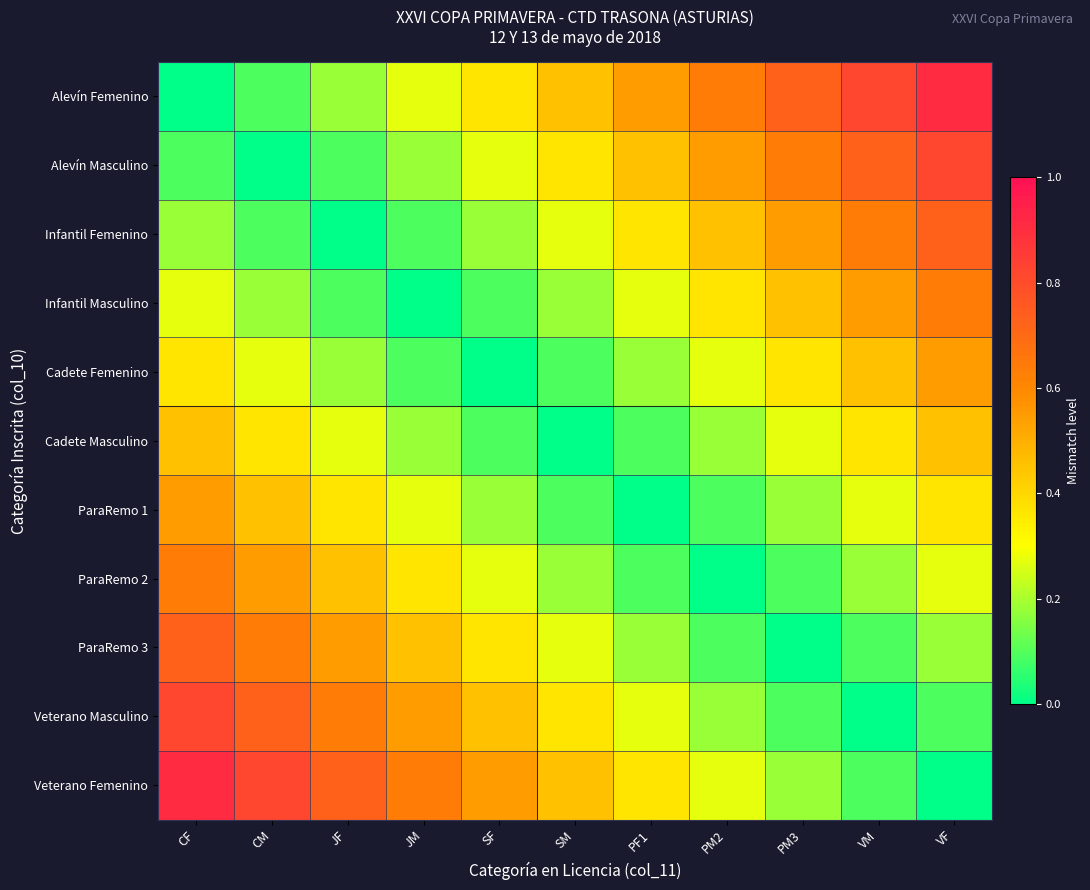

Which series changed the most between JF and VF?

Alevín Femenino